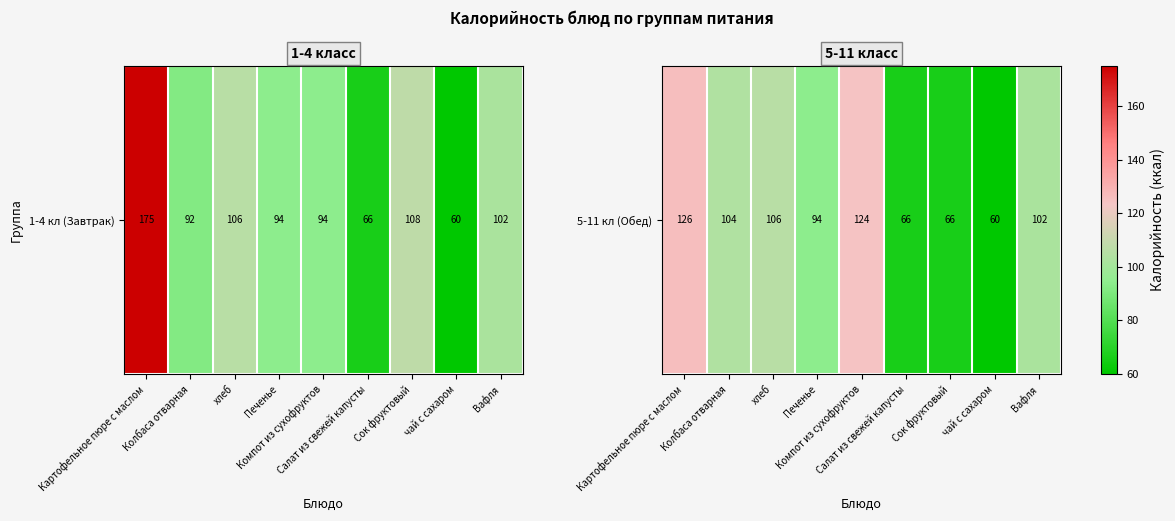

What is the change in value from Колбаса отварная to Салат из свежей капусты?

-38